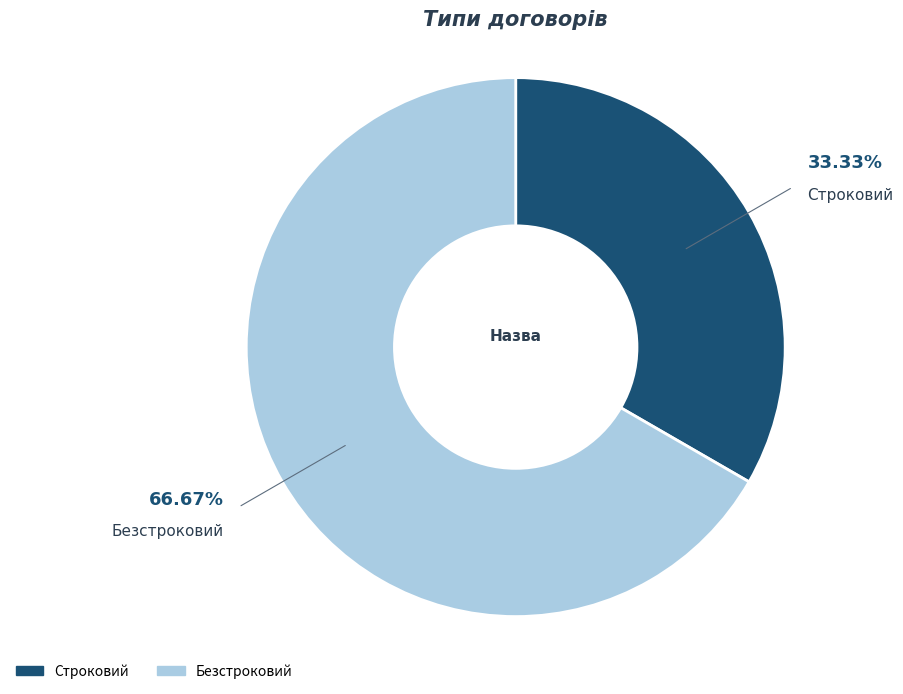

Which category accounts for the majority?

Безстроковий